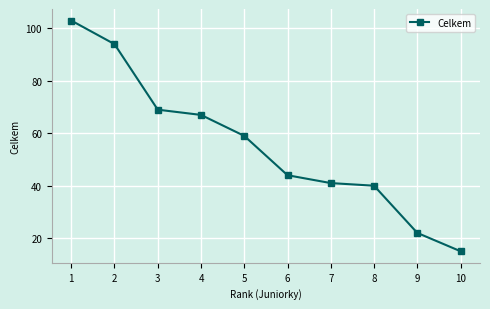

Which label corresponds to the smallest value in the chart?

10